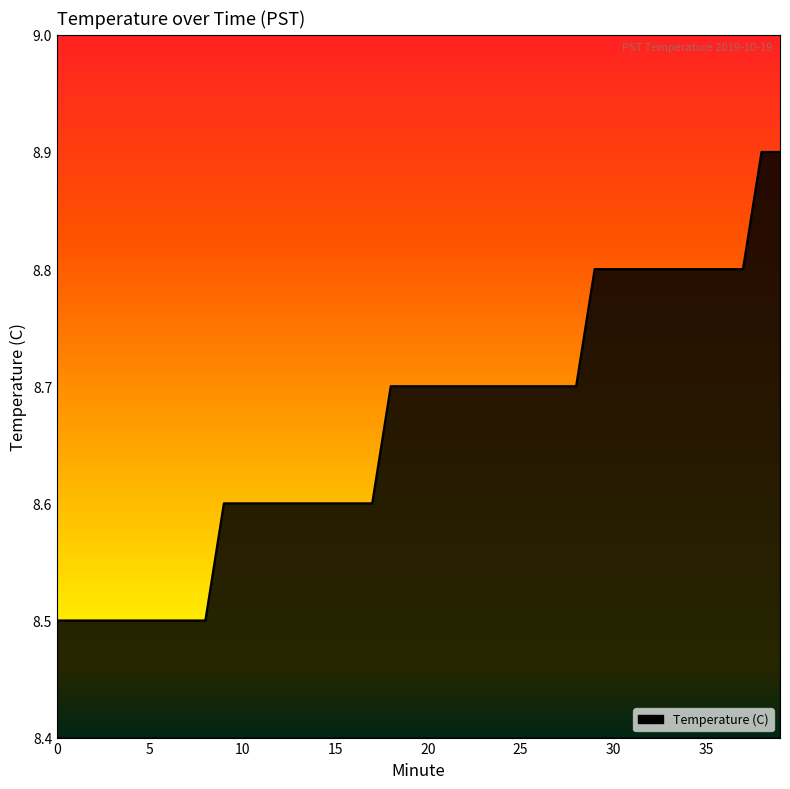

What is the difference between the maximum and minimum values?

0.4